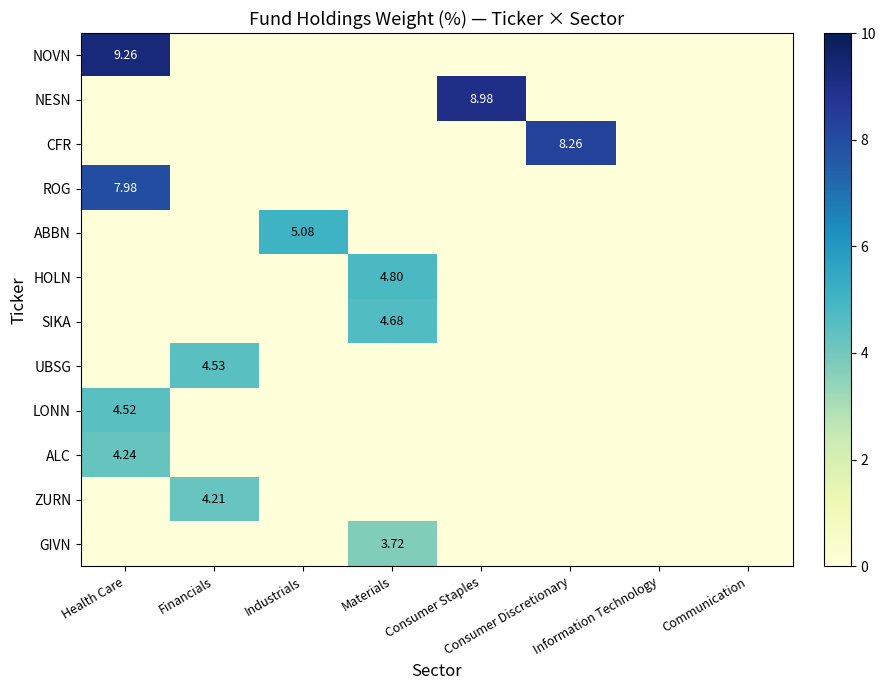

What is the difference between the maximum and minimum values in the NOVN series?

9.3